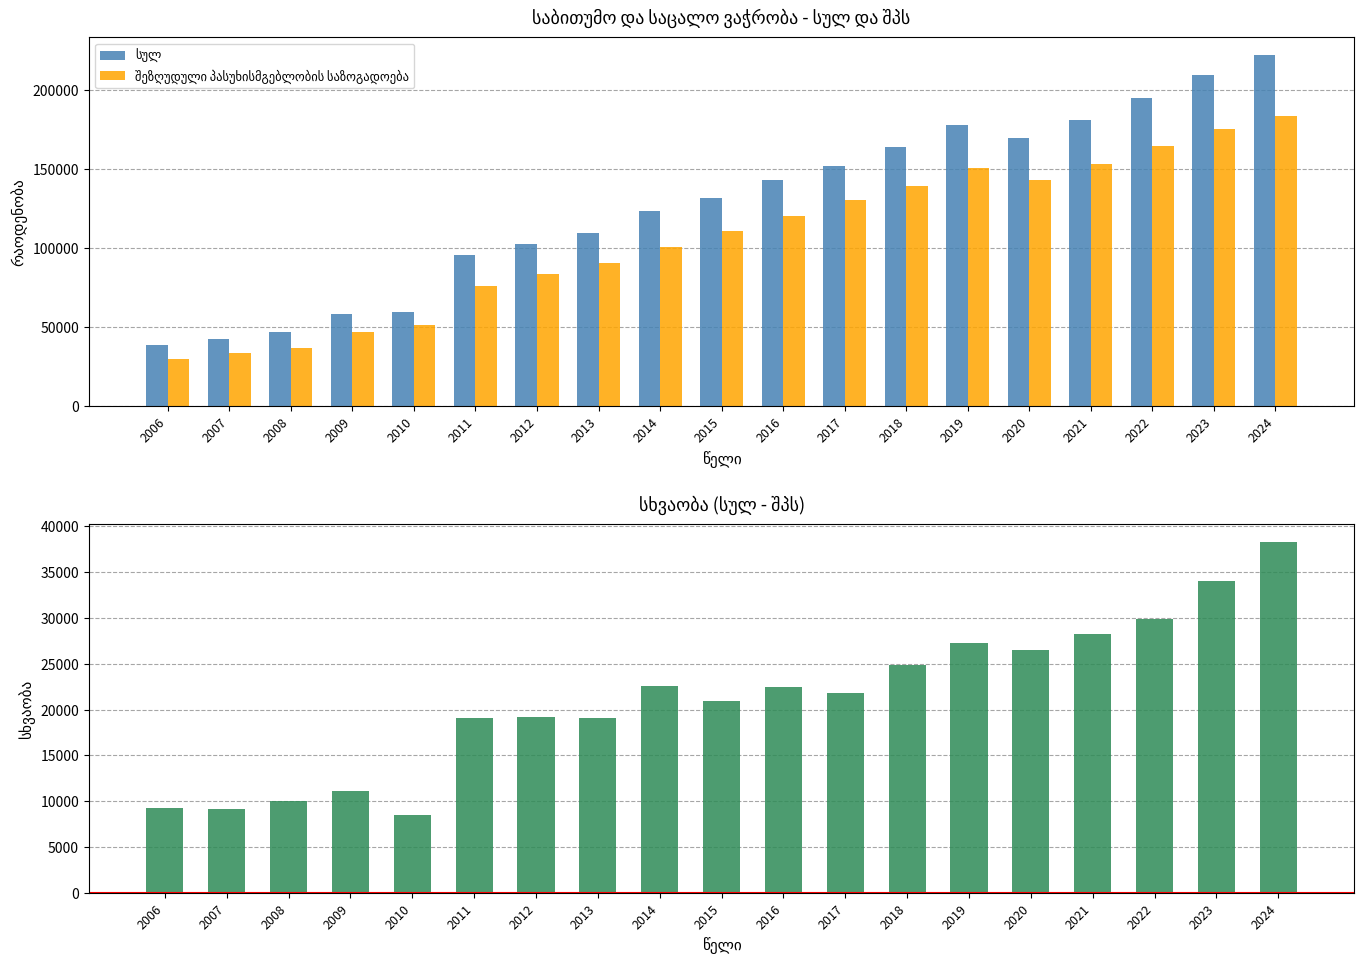

What is the difference between the highest and lowest values at 2007?

33386